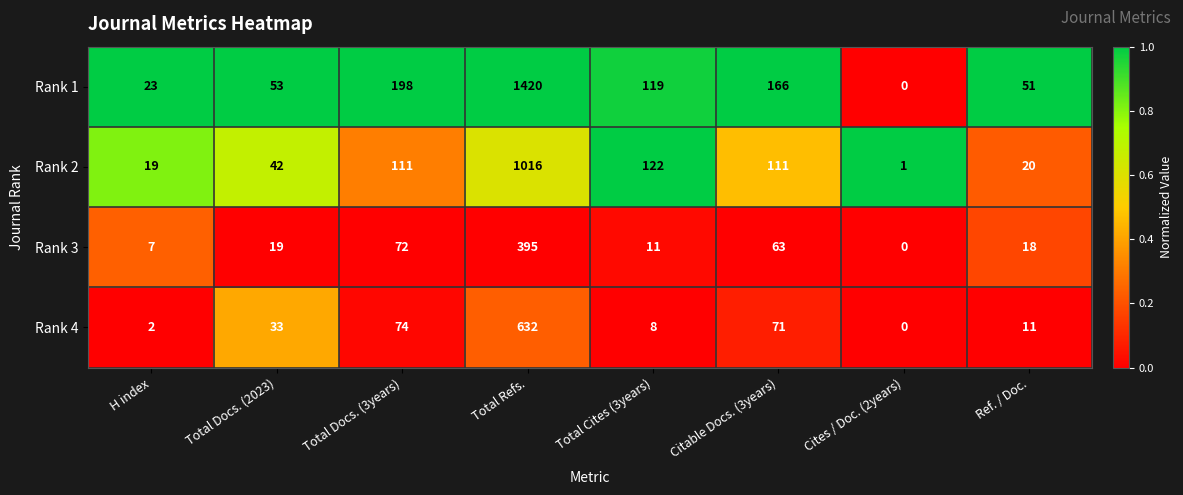

What is the spread (max minus min) of values at Total Docs. (3years)?

126